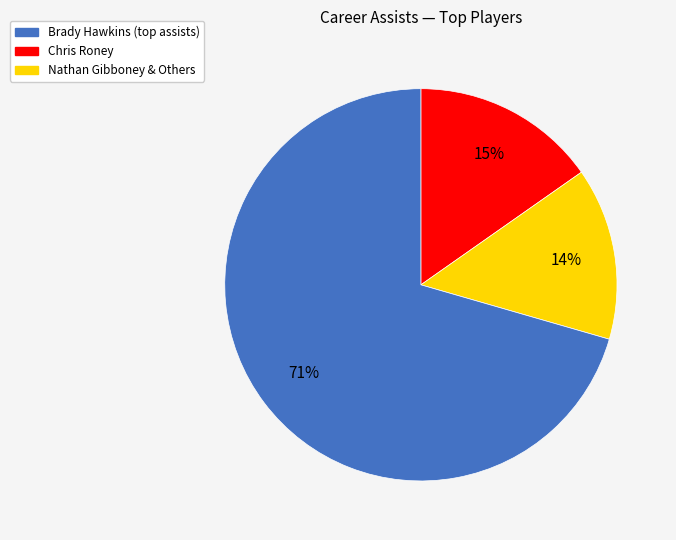

To the nearest percent, what is the average slice percentage?

33%